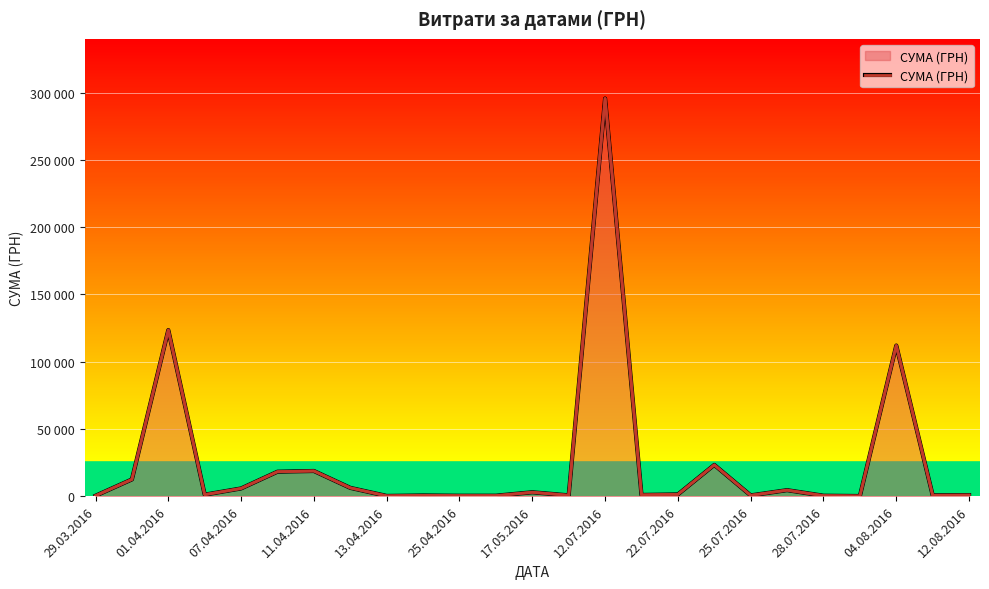

True or false: the data shows 323.2 at 25.04.2016.

True